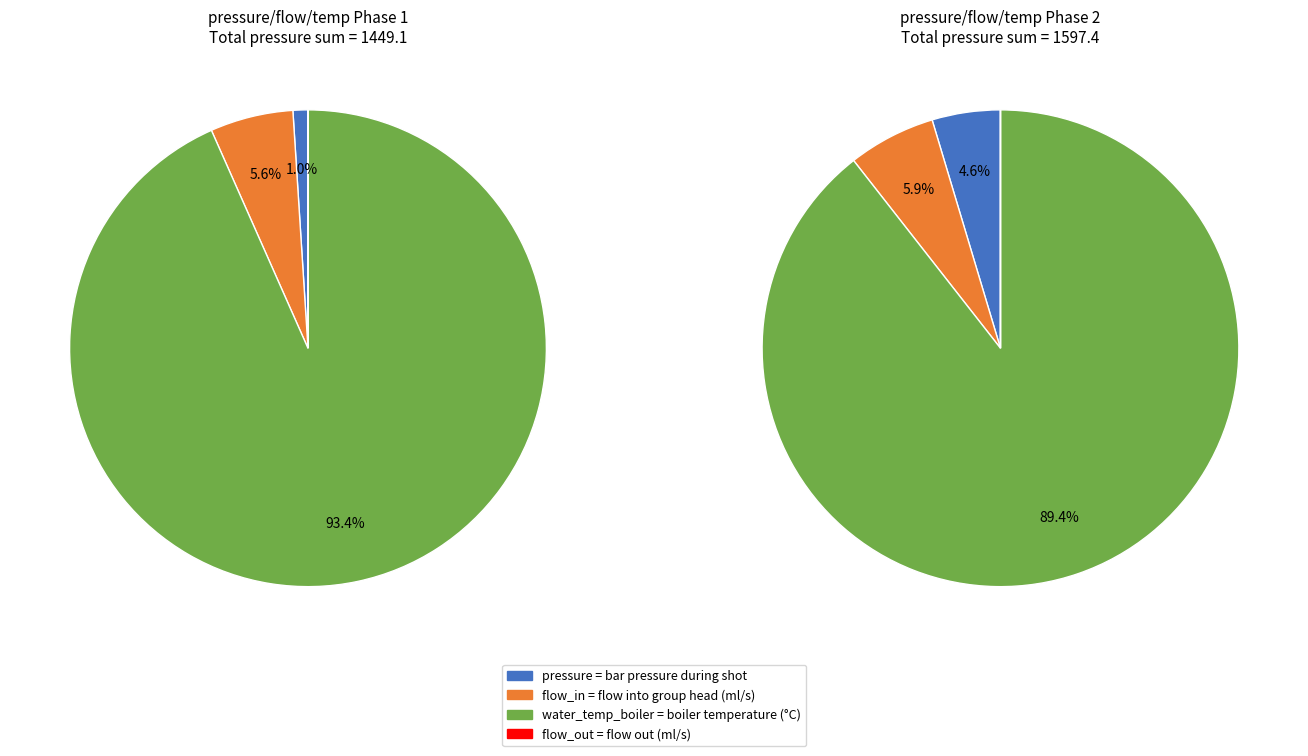

To the nearest percent, what is the combined percentage of 4 and 0?

1%